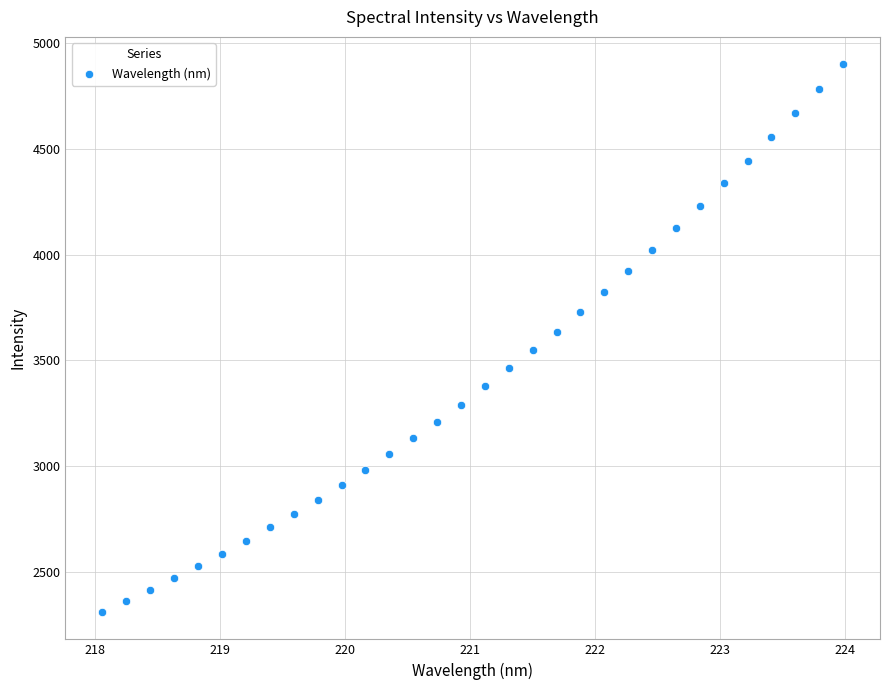

What is the range of X values (max minus min)?

5.9